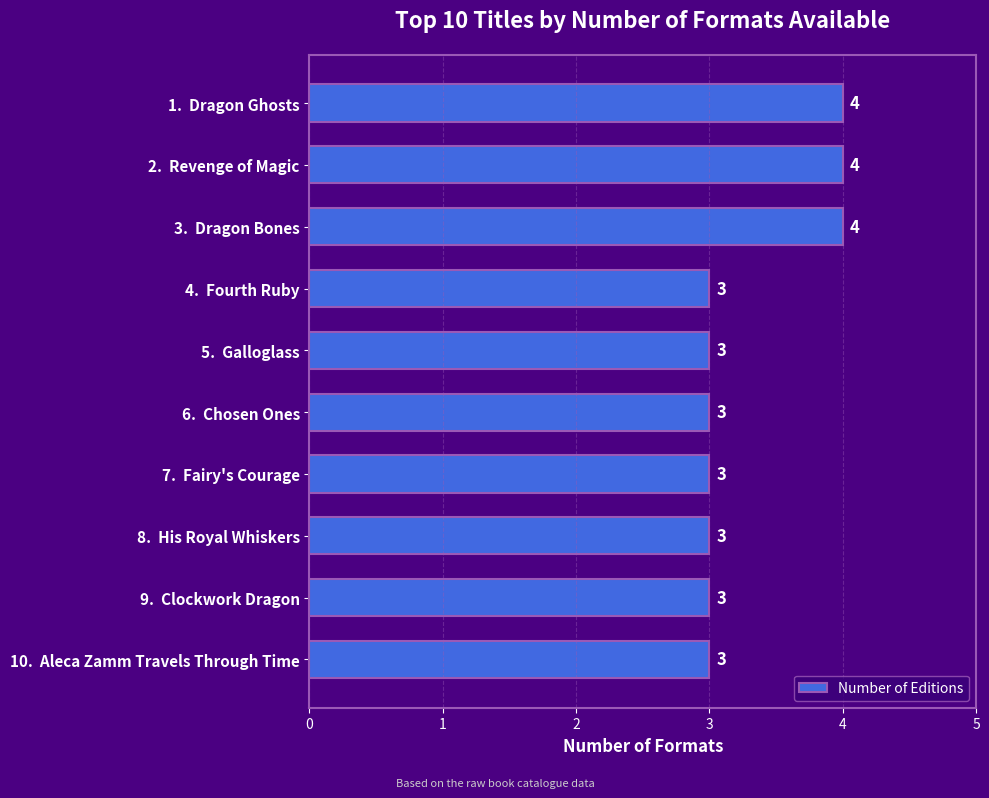

What is the maximum value shown in the chart?

4